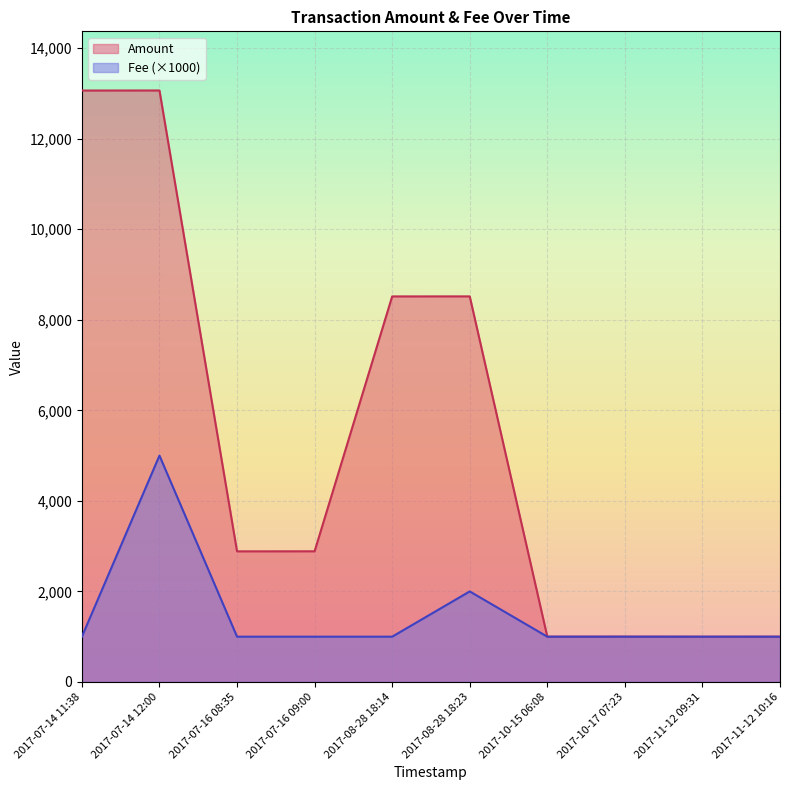

What are all the series names shown in the legend?

Amount, Fee (×1000)